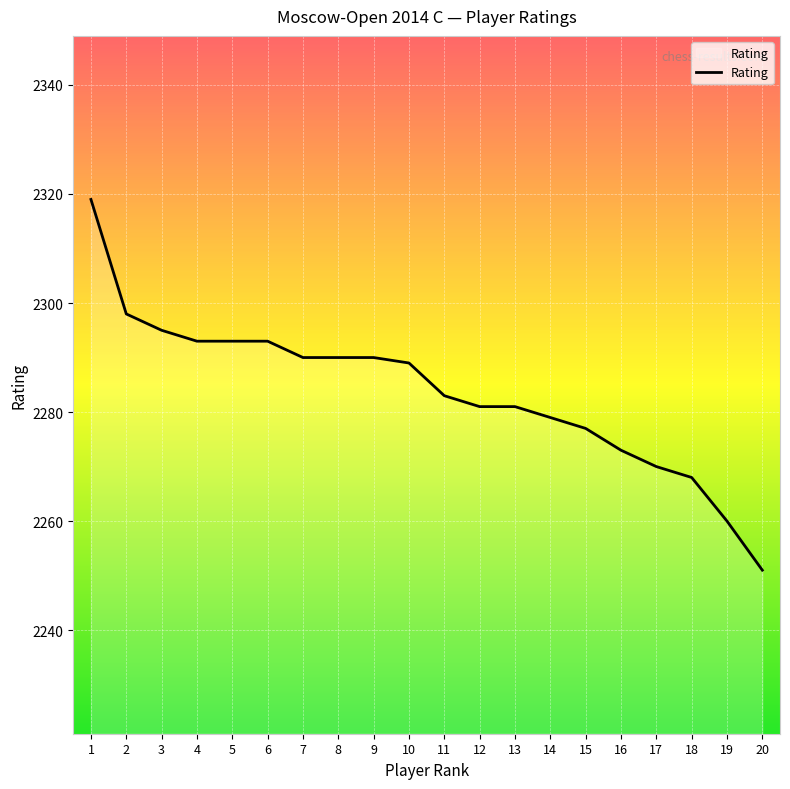

True or false: the data shows 1175 at 7.

False